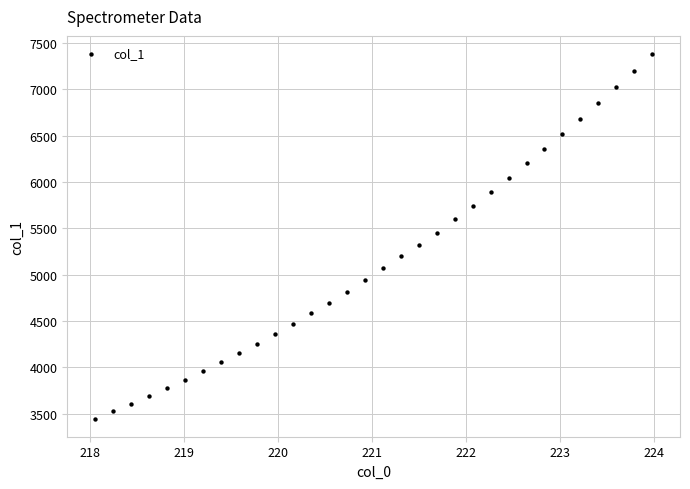

What is the range of X values (max minus min)?

5.9